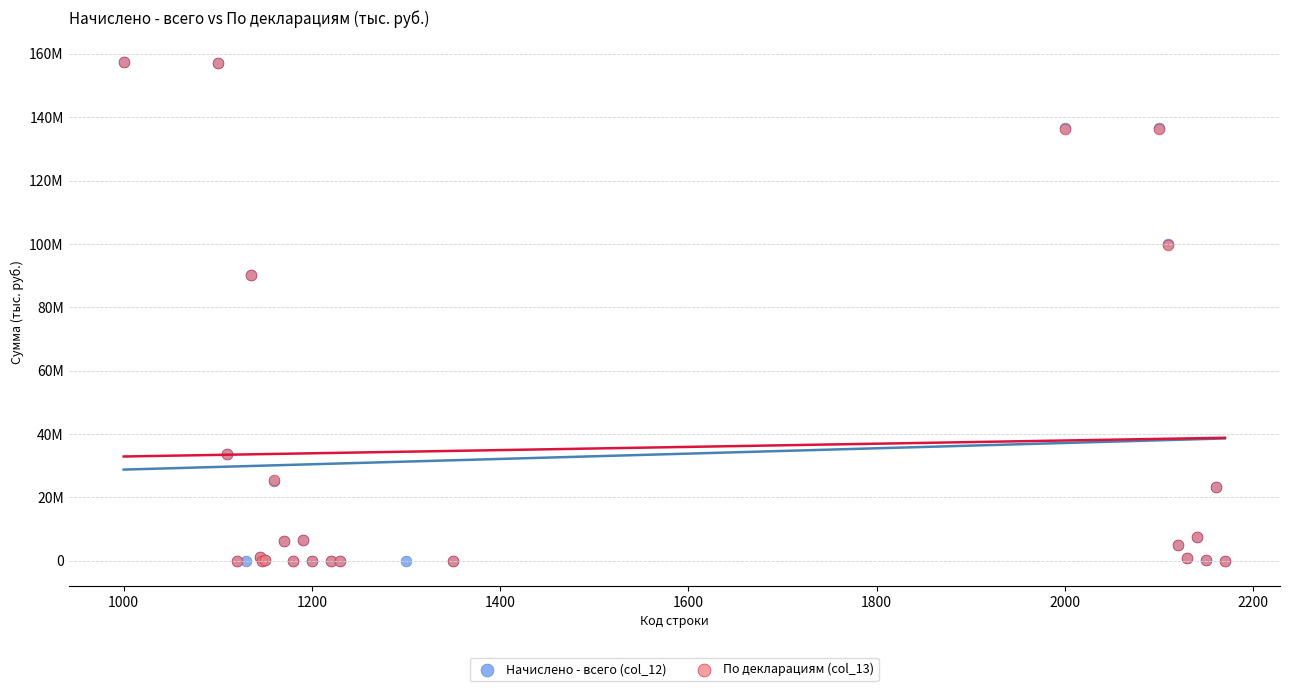

What are all the series names shown in the legend?

Начислено - всего (col_12), По декларациям (col_13)